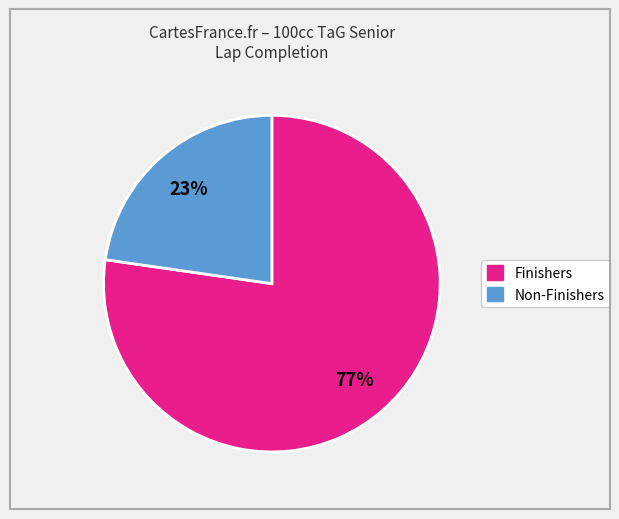

Is there a majority slice in this chart?

Yes